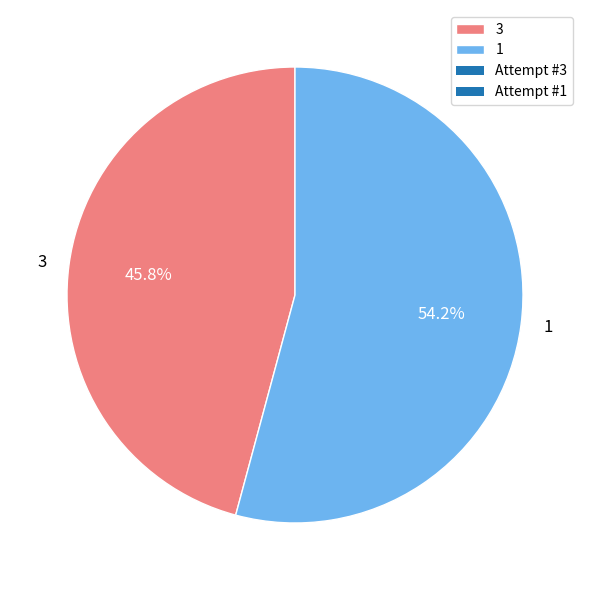

Rank the categories by value from highest to lowest.

1, 3